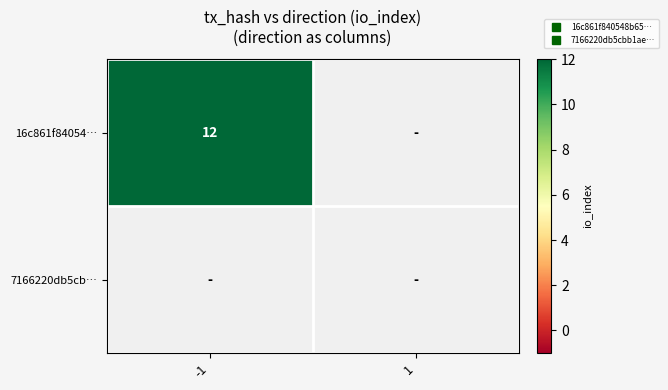

What is the sum of the 16c861f84054… values at -1 and 1?

12